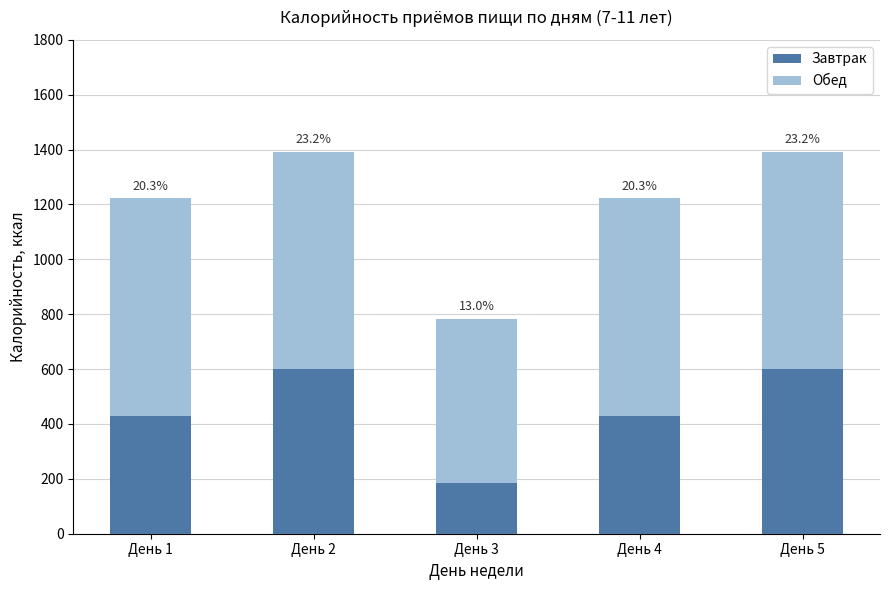

Rank the series at День 4 from lowest to highest value.

Завтрак, Обед